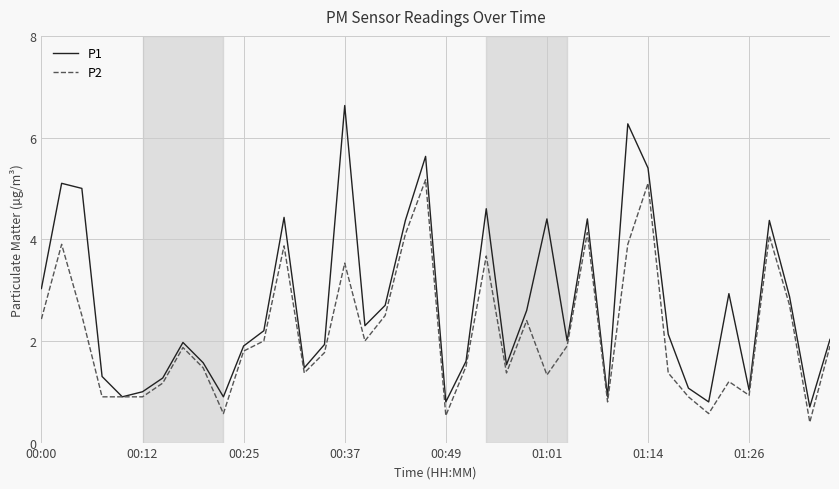

Which series has the largest total across all categories?

P1